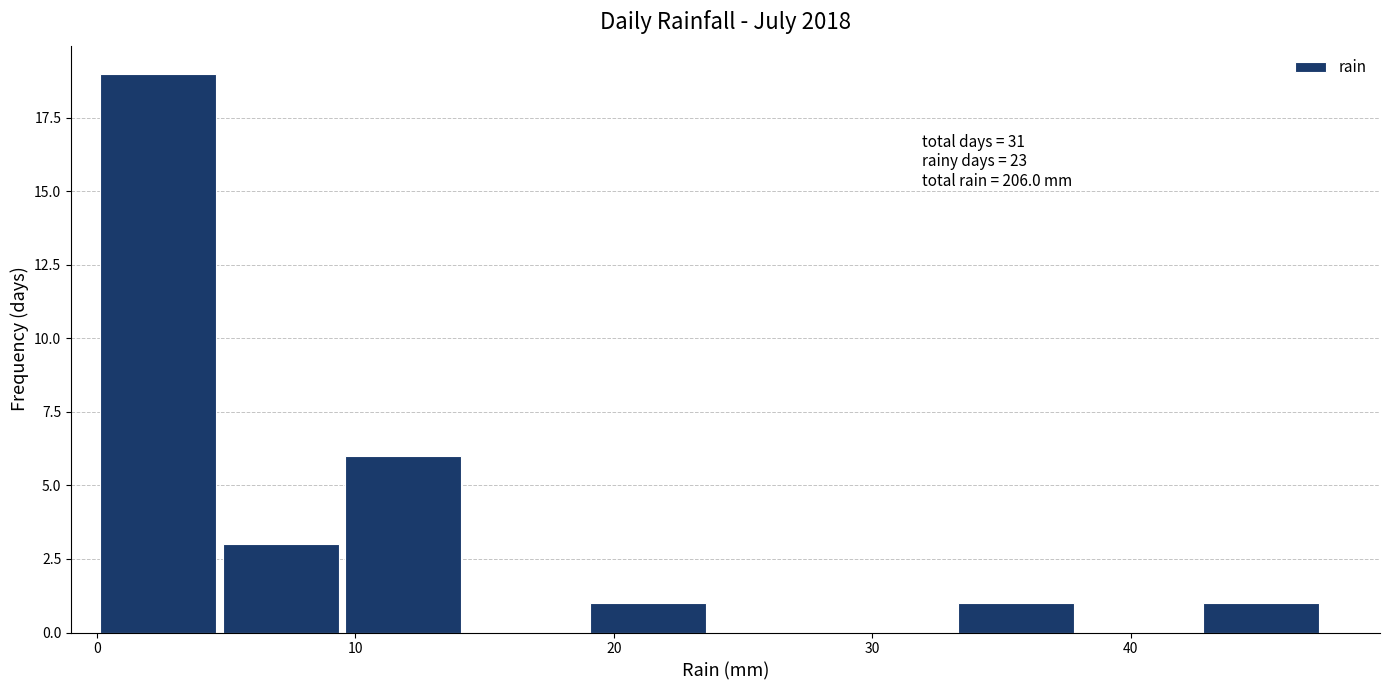

Which range on the x-axis has the tallest bar?

0 to 5